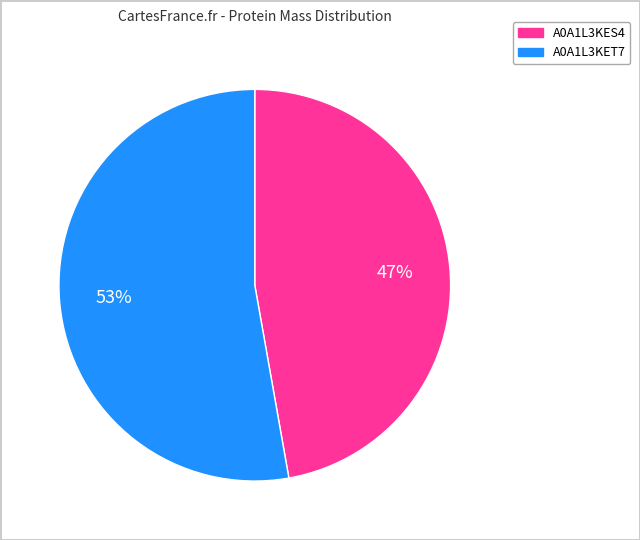

To the nearest percent, what is the average slice percentage?

50%